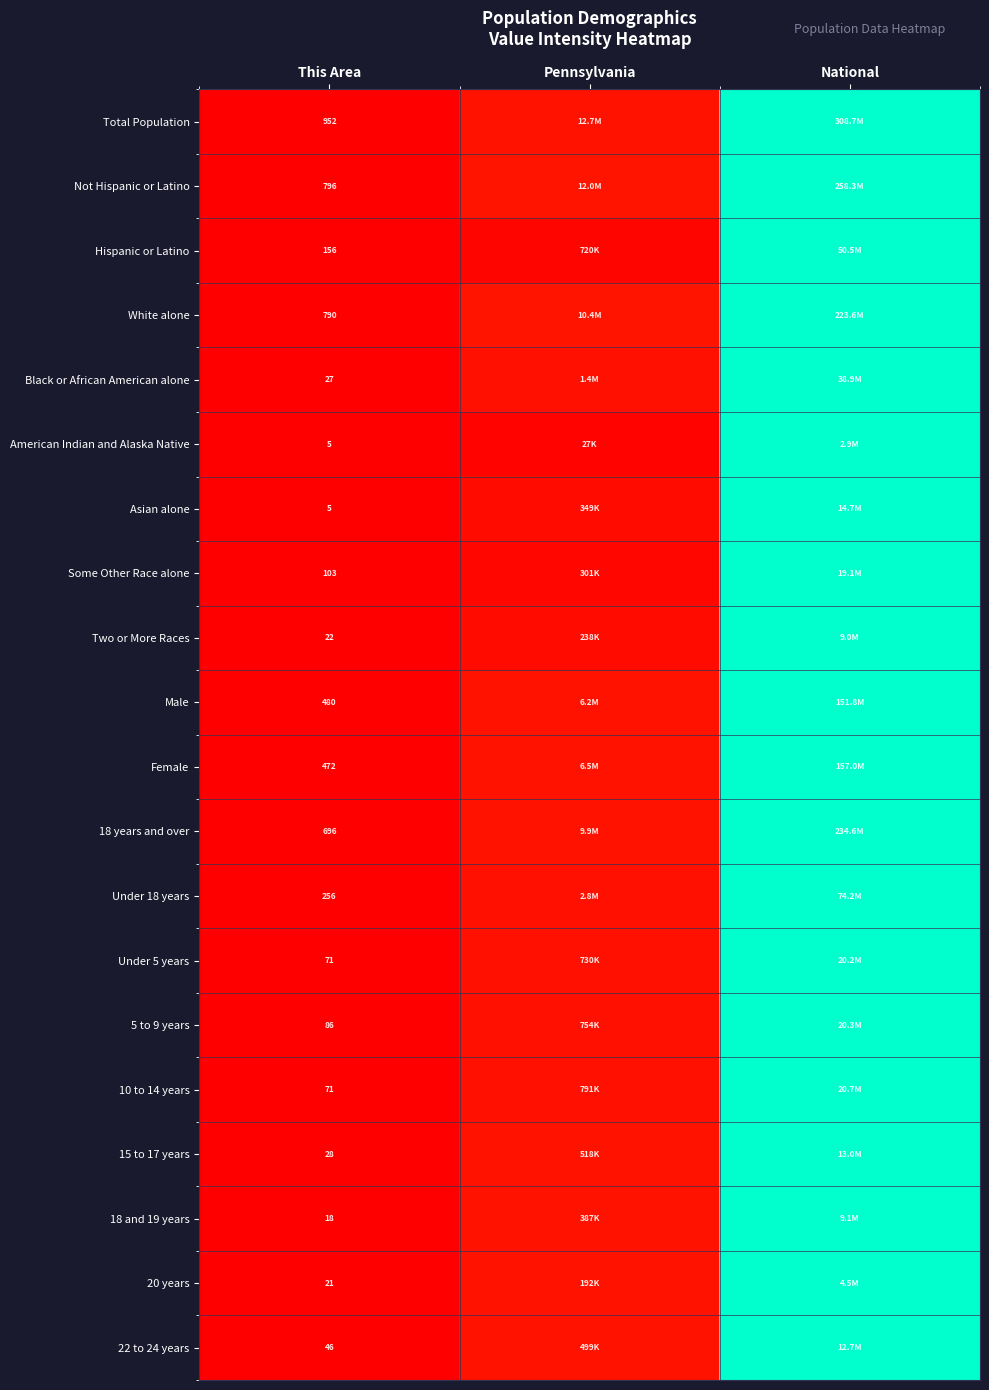

Is the value of Some Other Race alone at This Area greater than the value of Total Population at This Area?

No